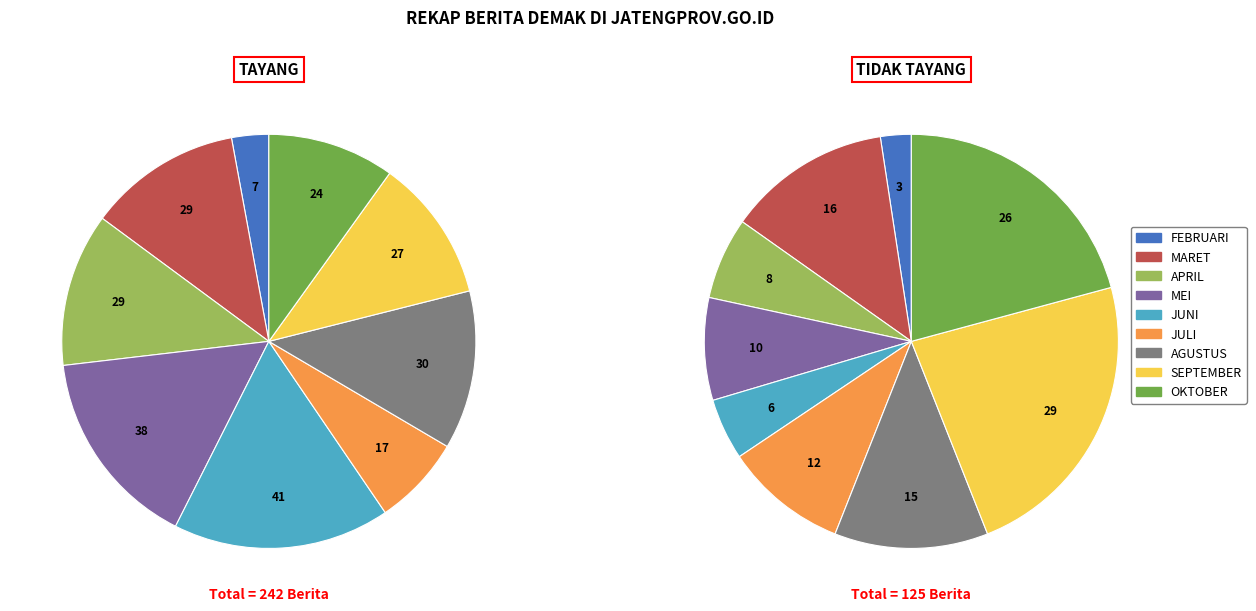

To the nearest percent, what percentage of the pie is OKTOBER?

10%